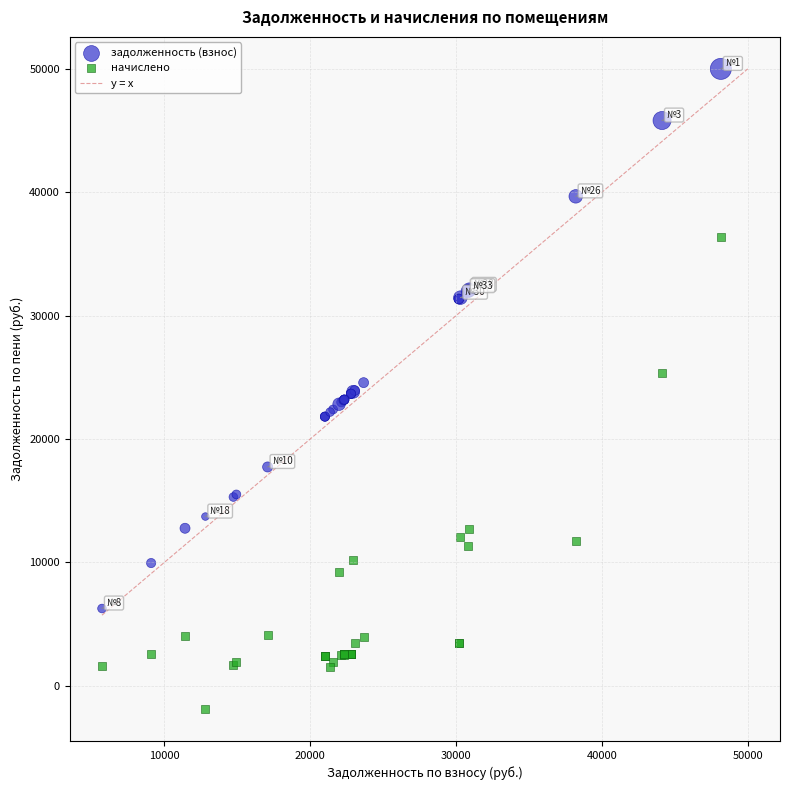

Which series has the largest Y range (max minus min)?

задолженность (взнос)